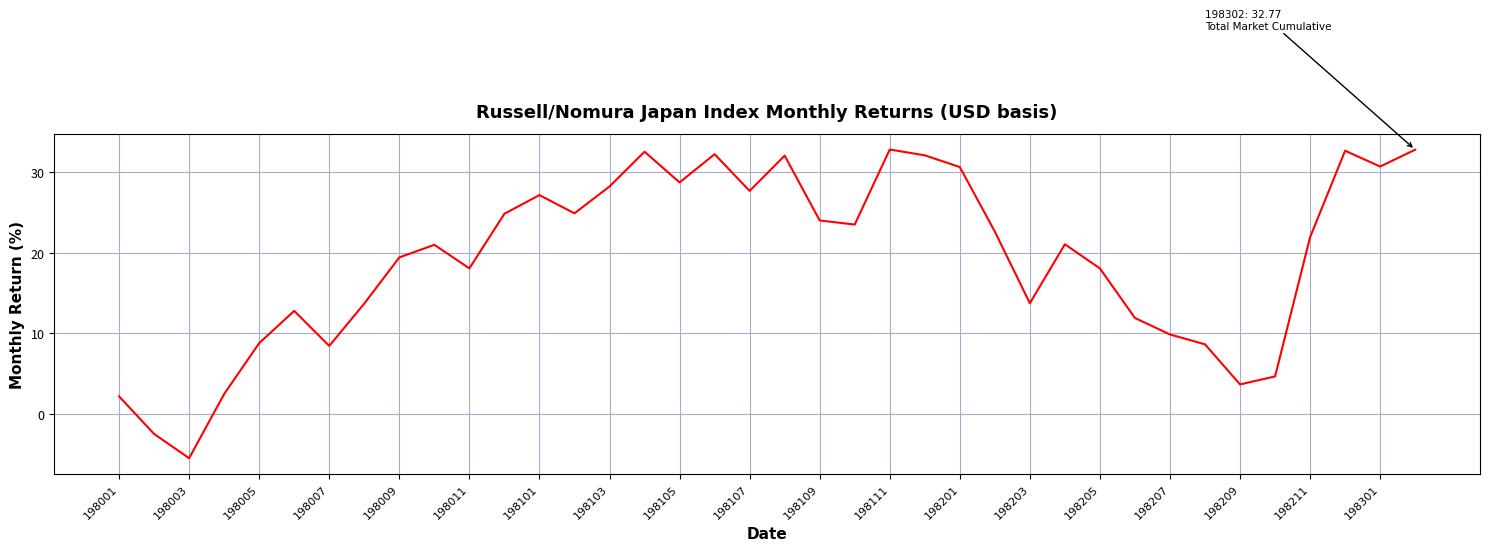

What is the maximum value shown in the chart?

32.8